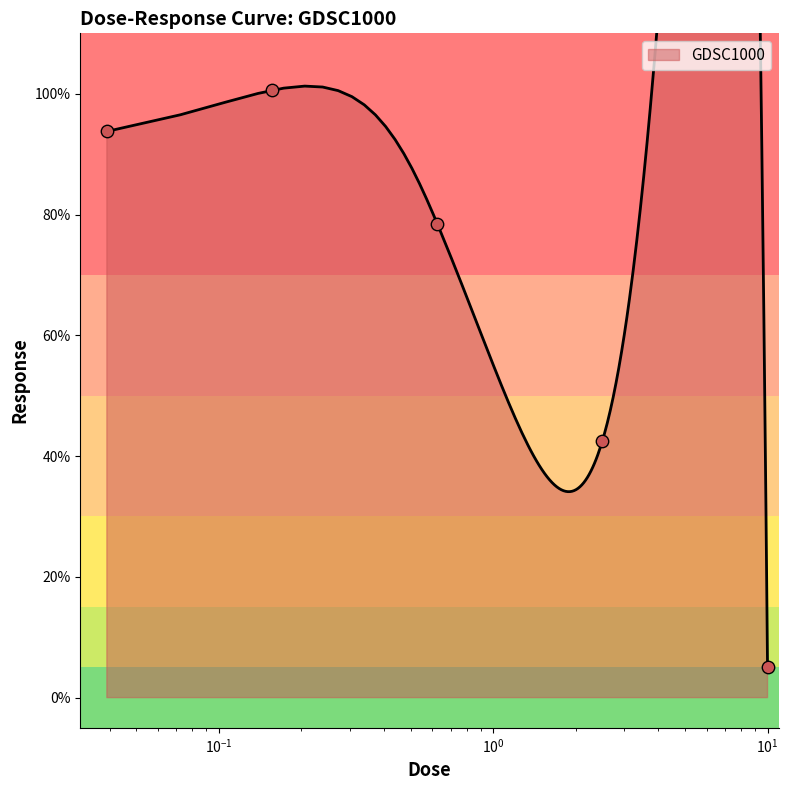

What is the change in value from 0.15625 to 10.0?

-95.4